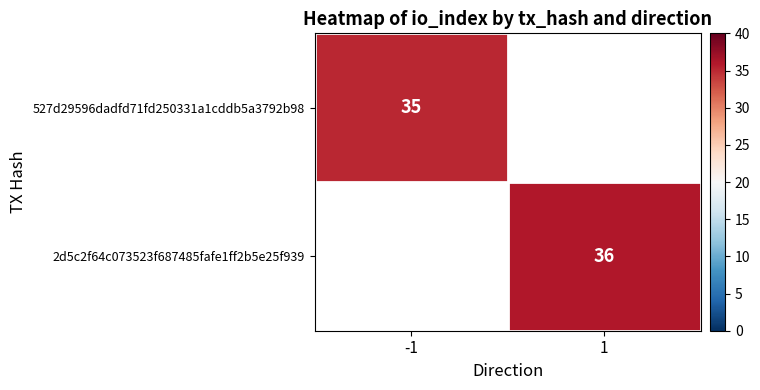

At how many categories does at least one series exceed 35?

1